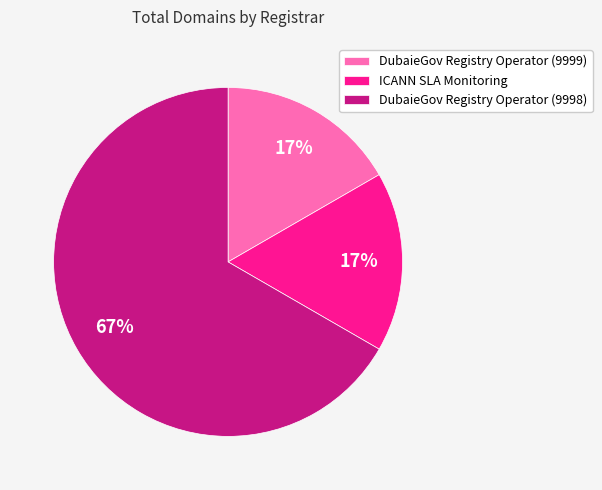

How many slices are in this pie chart?

3